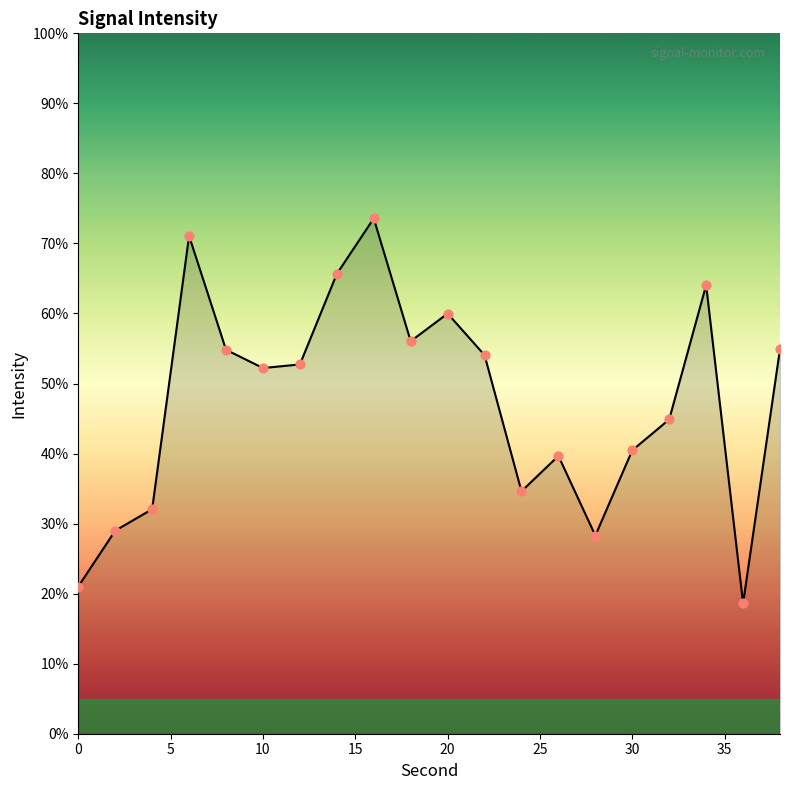

What is the smallest value displayed?

18.6